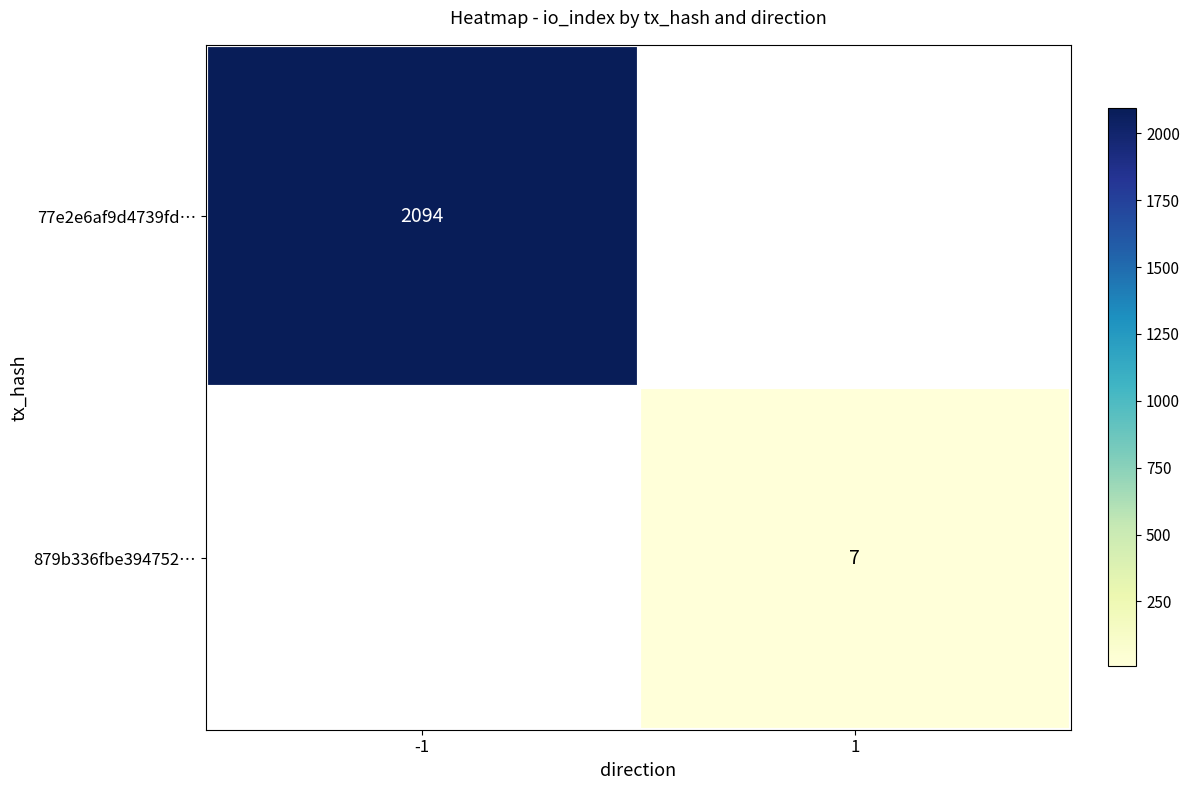

The 77e2e6af9d4739fd… series shows 2094 at -1. True or false?

True